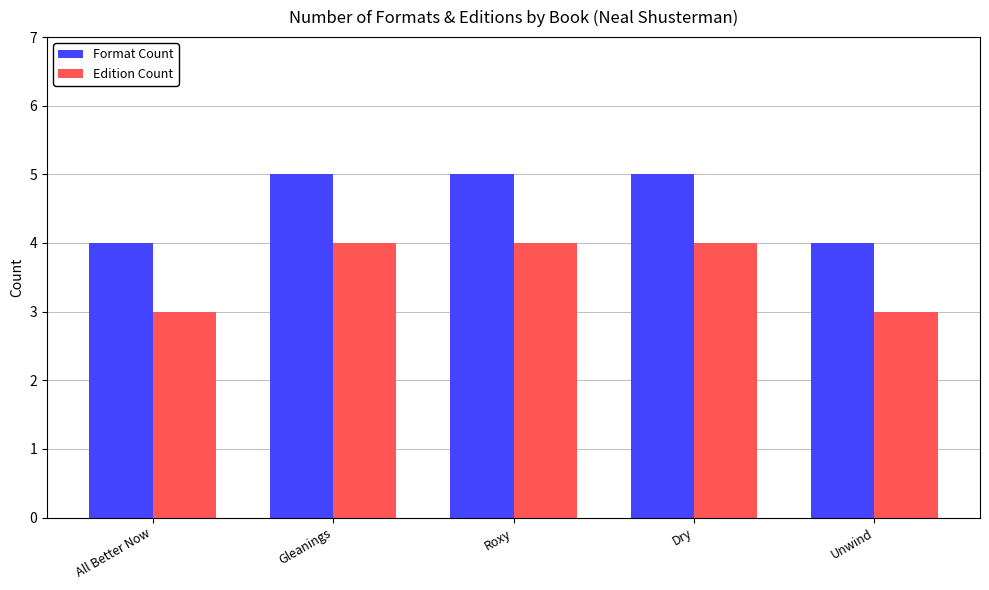

What is the maximum value shown in the chart?

5